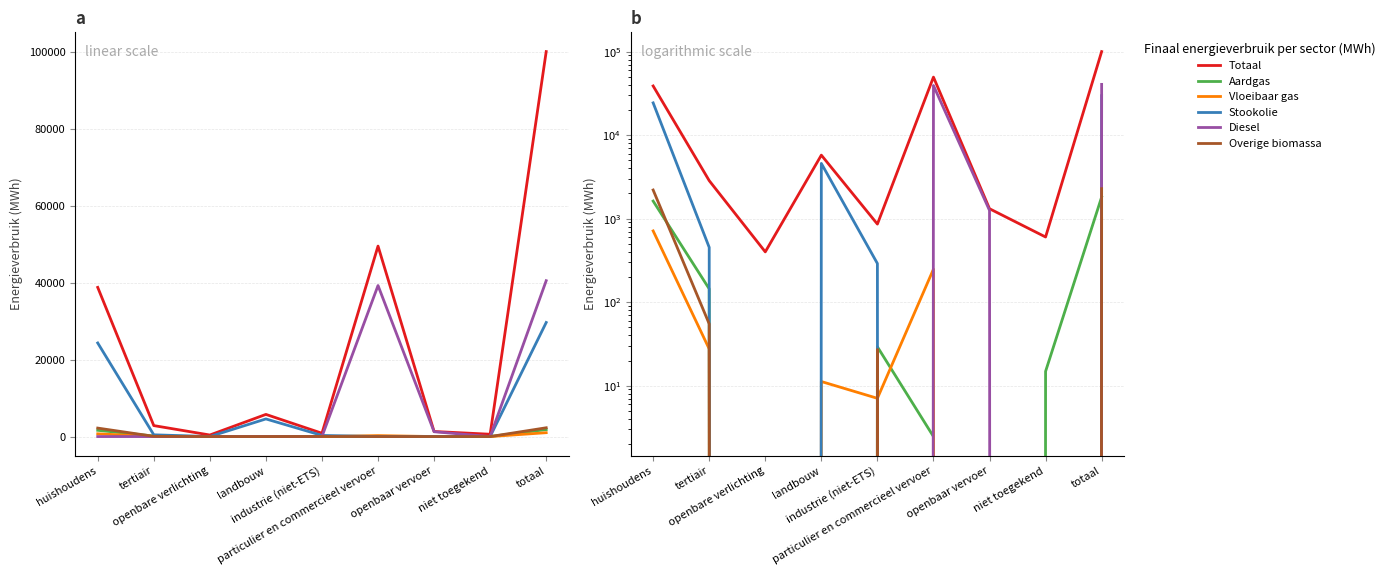

Where is Aardgas nearest to the value 906?

huishoudens